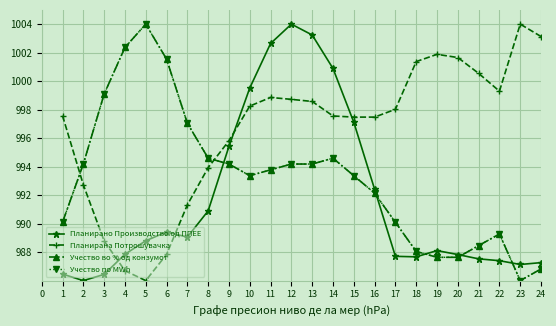

Does the chart have visible grid lines?

Yes